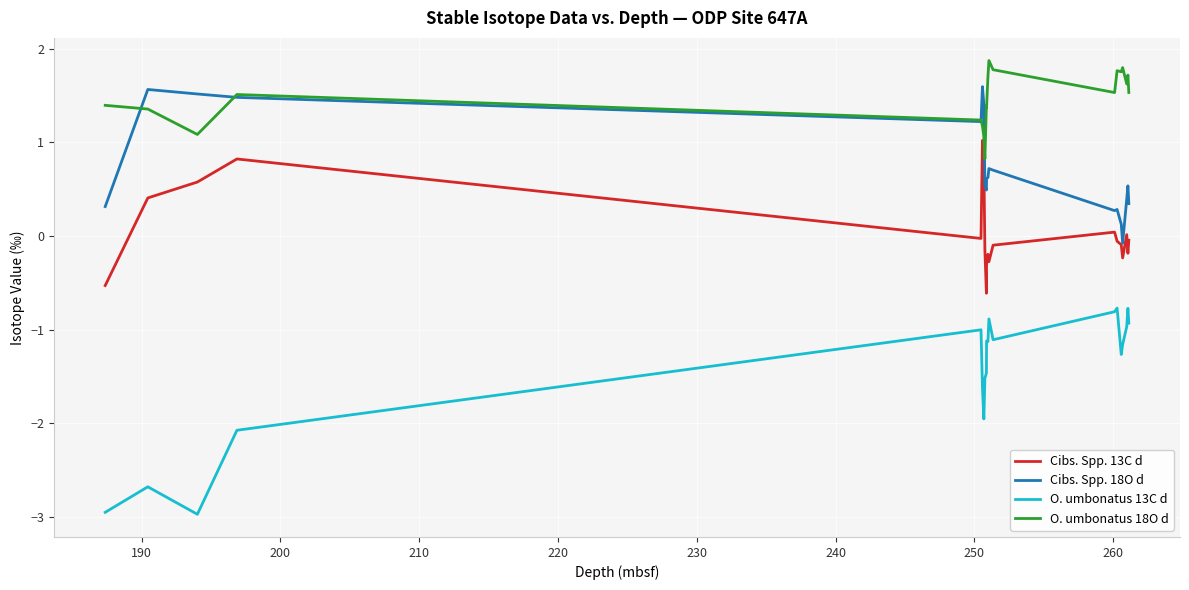

How many distinct data groups are displayed?

4